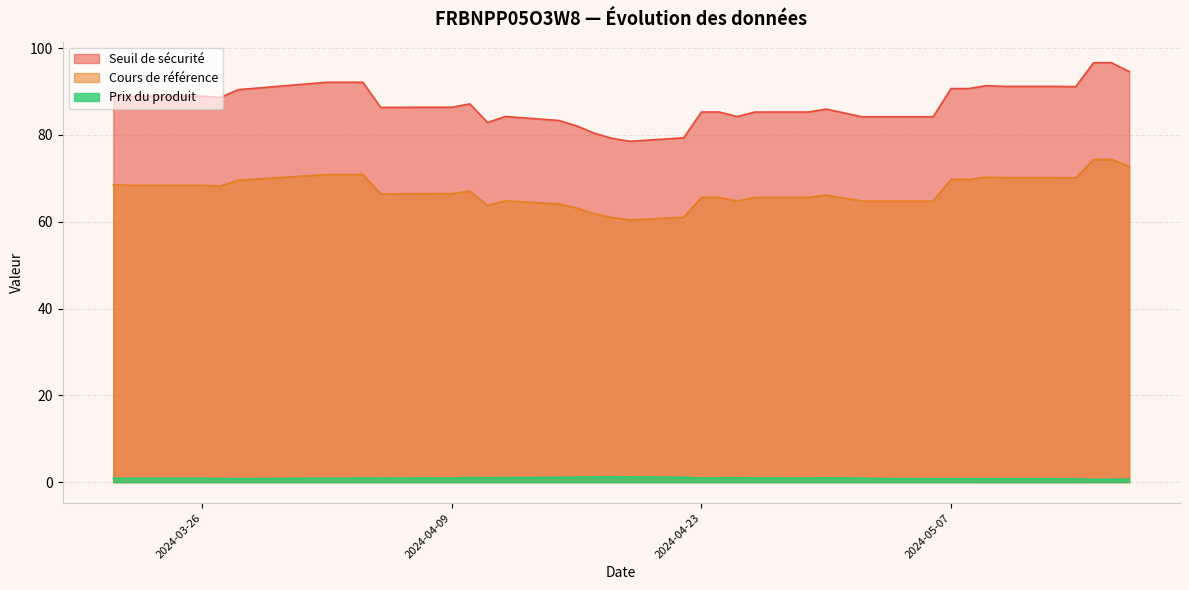

What is the greatest value displayed?

96.6